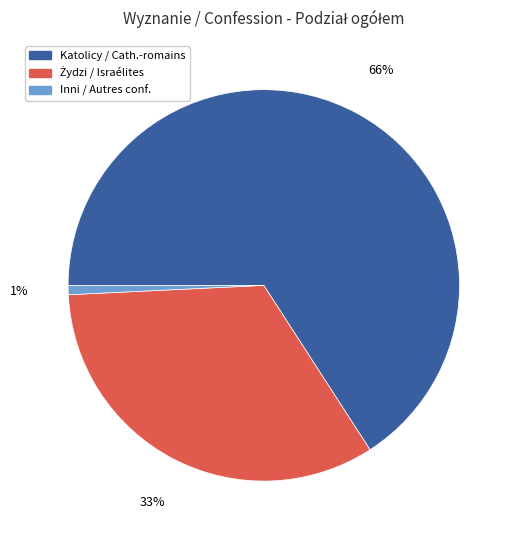

To the nearest percent, what is the average slice percentage?

33%